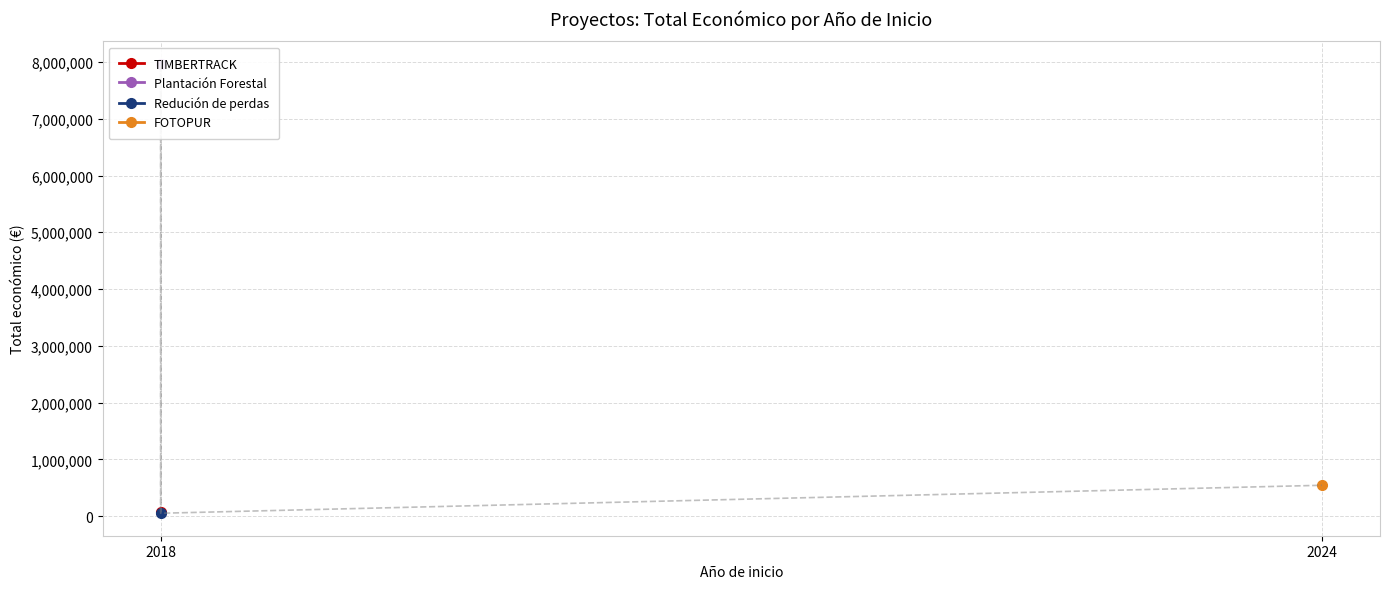

What is the minimum value shown in the chart?

52055